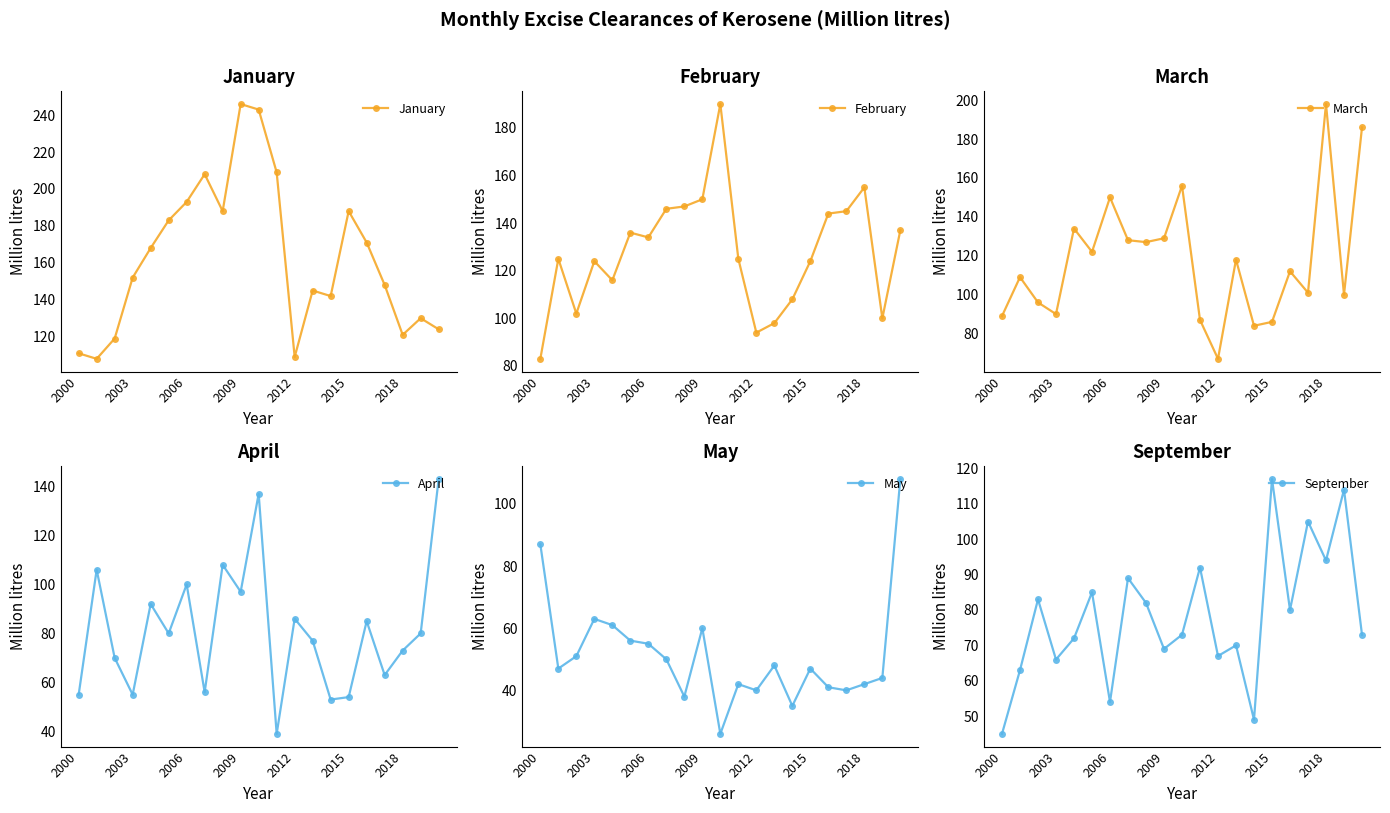

True or false: January has more than 2 points higher than both neighbors.

True